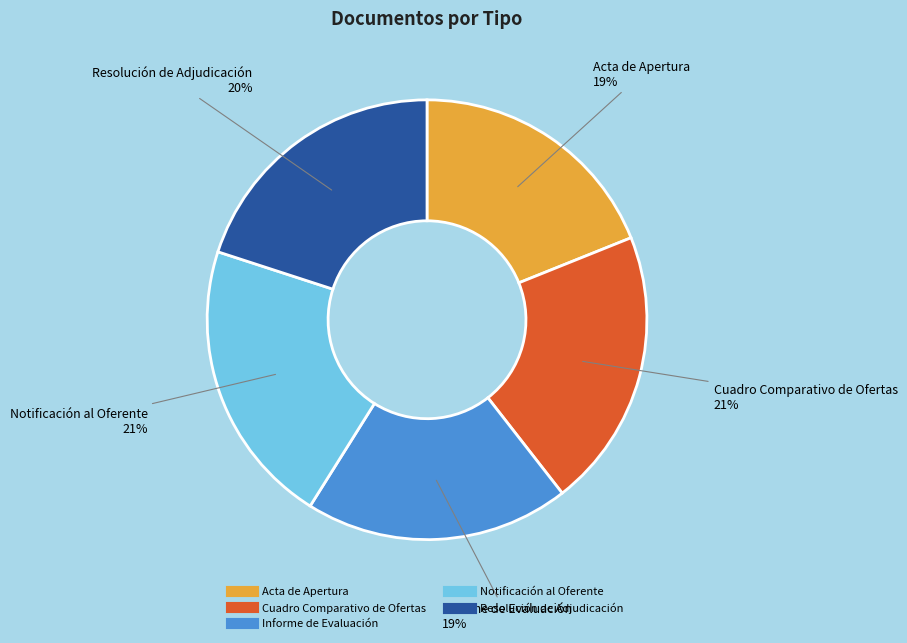

Is it true that Notificación al Oferente is 28% of the pie?

False